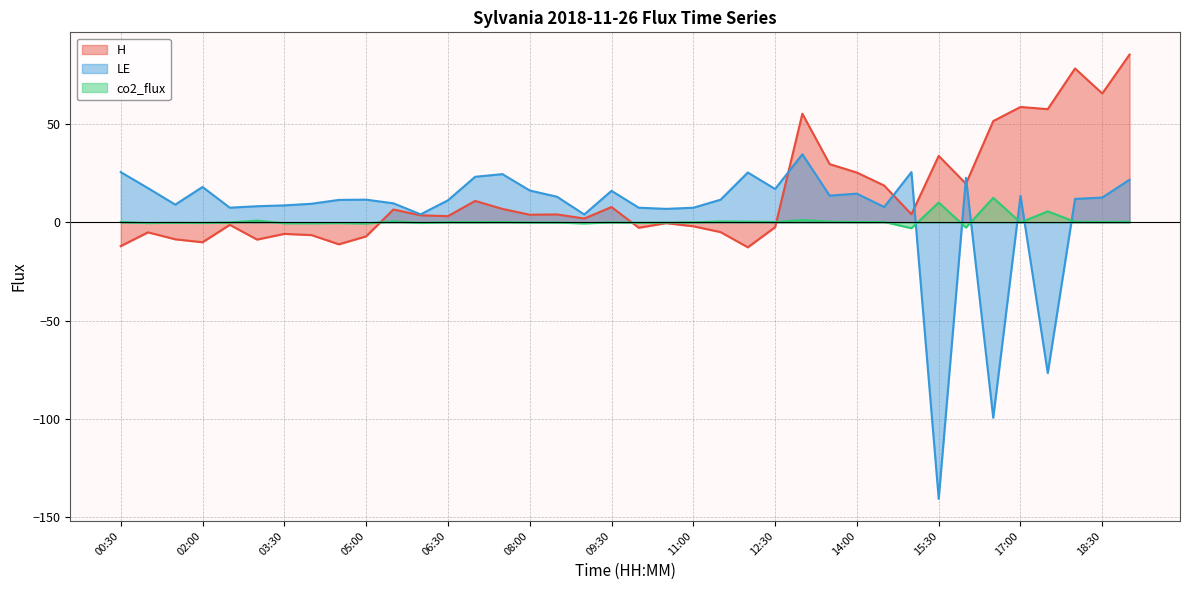

What is the total value across all series at 09:30?

23.9